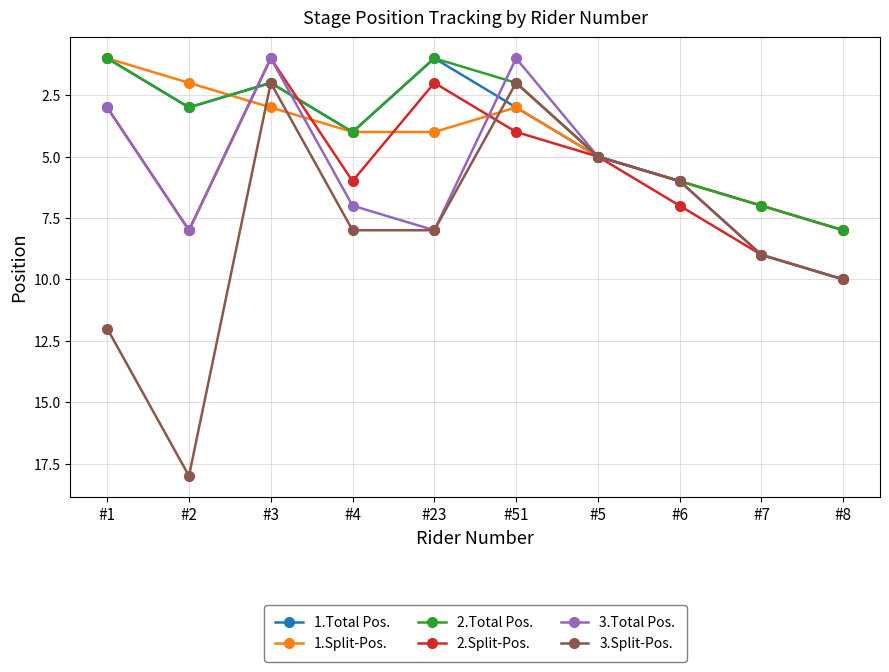

What is the label of the 10th point from the right?

#1